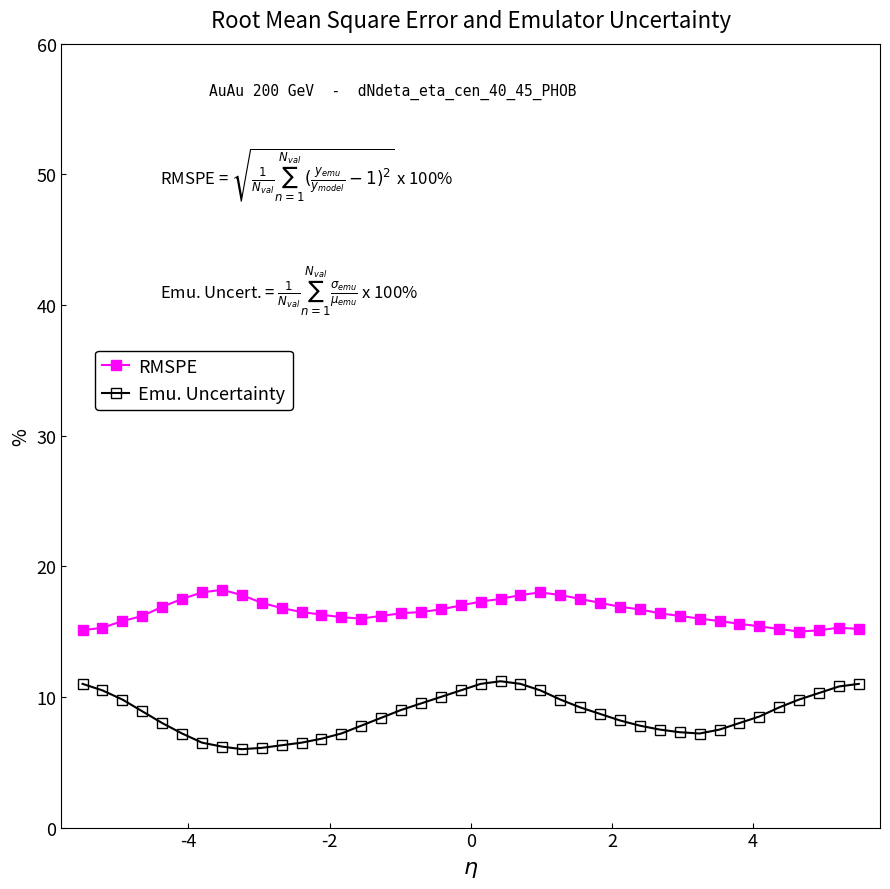

Which series has the largest range (max minus min)?

Emu. Uncertainty